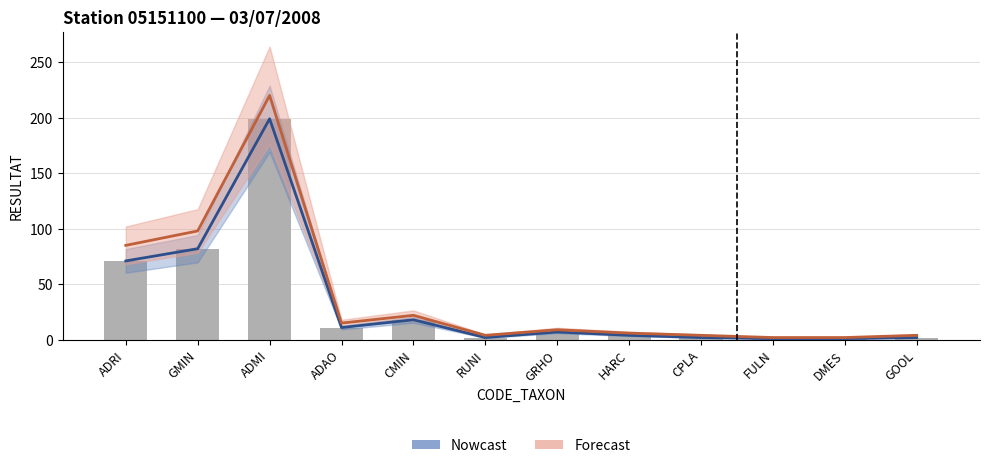

What is the value of the Nowcast bar at the 10th from the left?

1